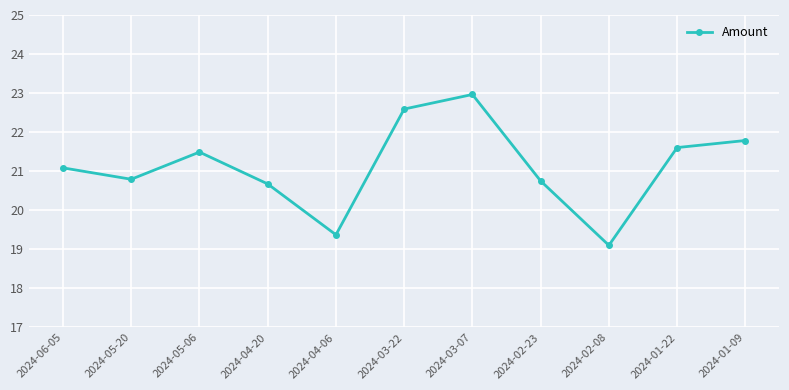

Which label corresponds to the largest value in the chart?

2024-03-07